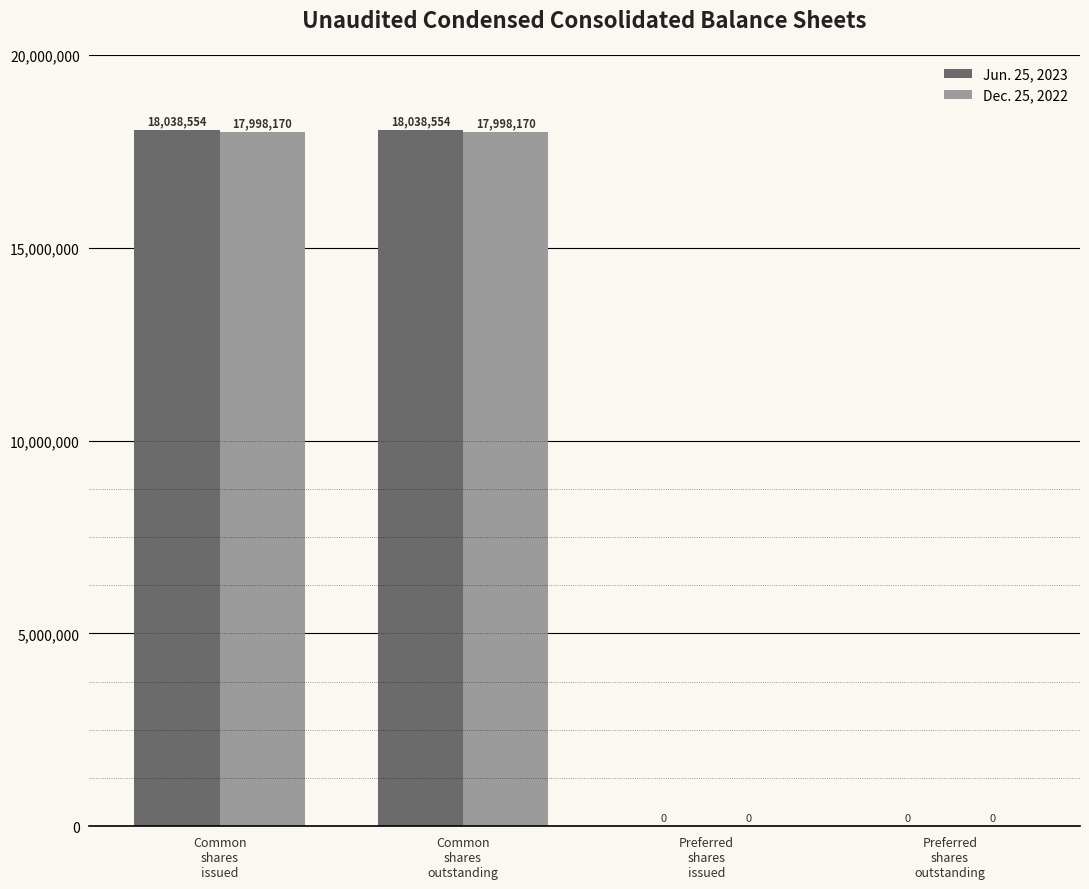

What is the greatest value displayed?

18038554